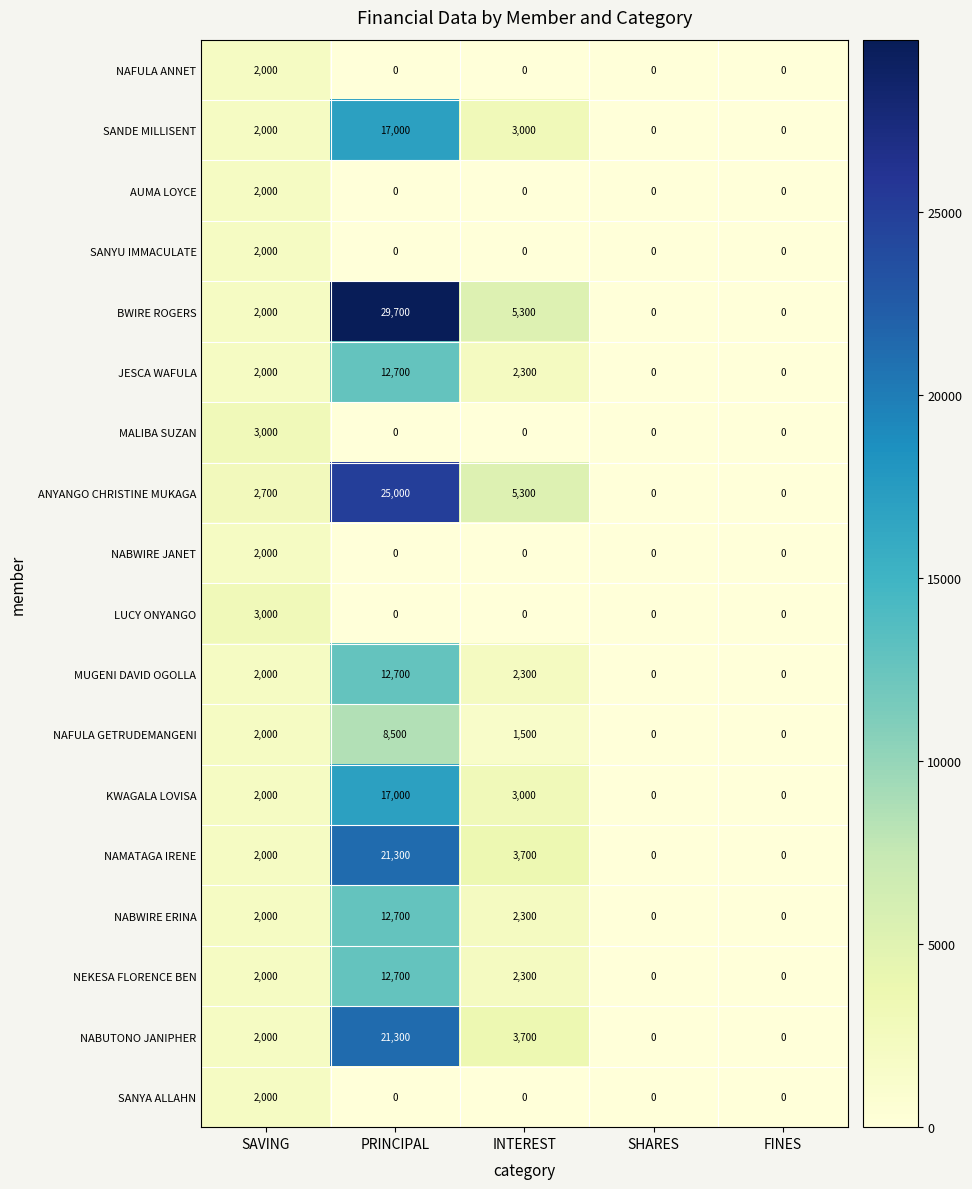

What is the difference between the second highest and minimum values in the NAFULA GETRUDEMANGENI series?

2000